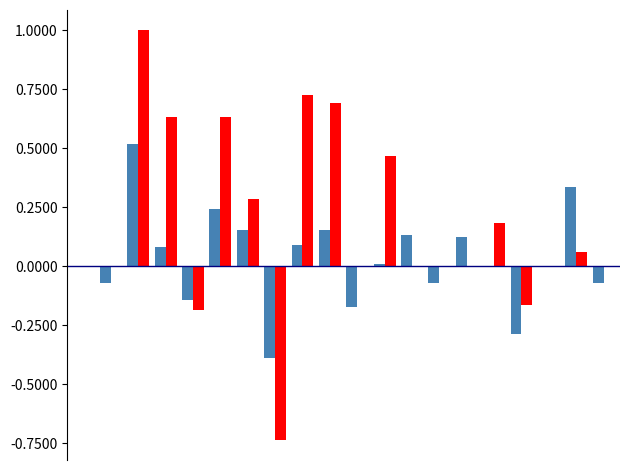

Are the bars horizontal?

No